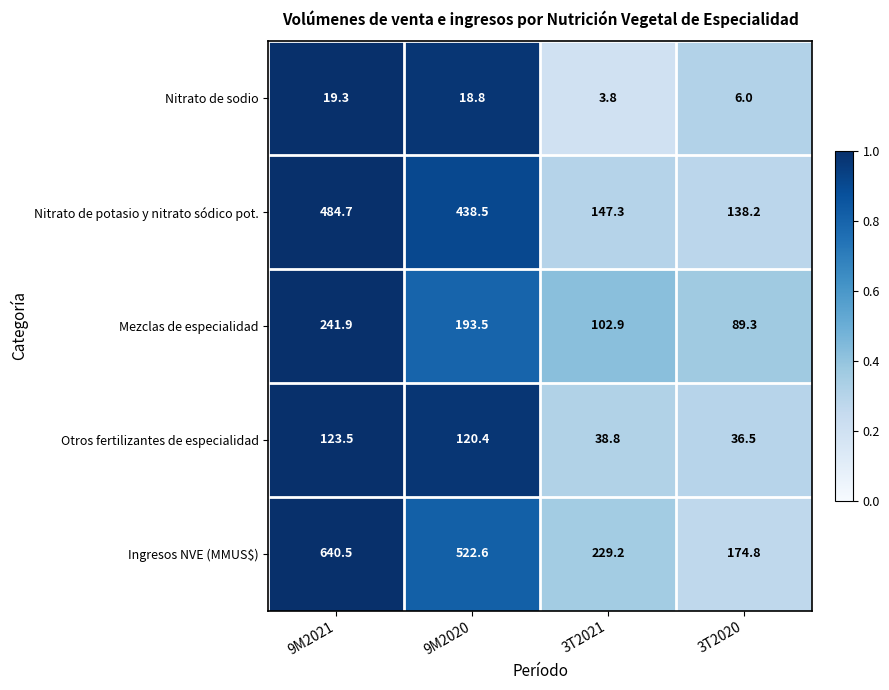

Reading right to left, list all the values displayed in this chart.

Nitrato de sodio: 3T2020=6.0	3T2021=3.8	9M2020=18.8	9M2021=19.3
Nitrato de potasio y nitrato sódico pot.: 3T2020=138.2	3T2021=147.3	9M2020=438.5	9M2021=484.7
Mezclas de especialidad: 3T2020=89.3	3T2021=102.9	9M2020=193.5	9M2021=241.9
Otros fertilizantes de especialidad: 3T2020=36.5	3T2021=38.8	9M2020=120.4	9M2021=123.5
Ingresos NVE (MMUS$): 3T2020=174.8	3T2021=229.2	9M2020=522.6	9M2021=640.5